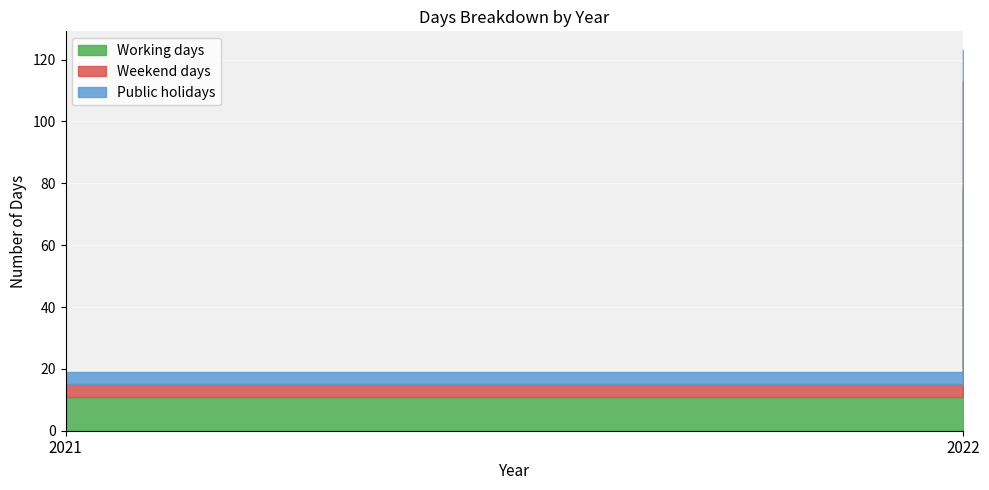

How many lines are shown in the chart?

3